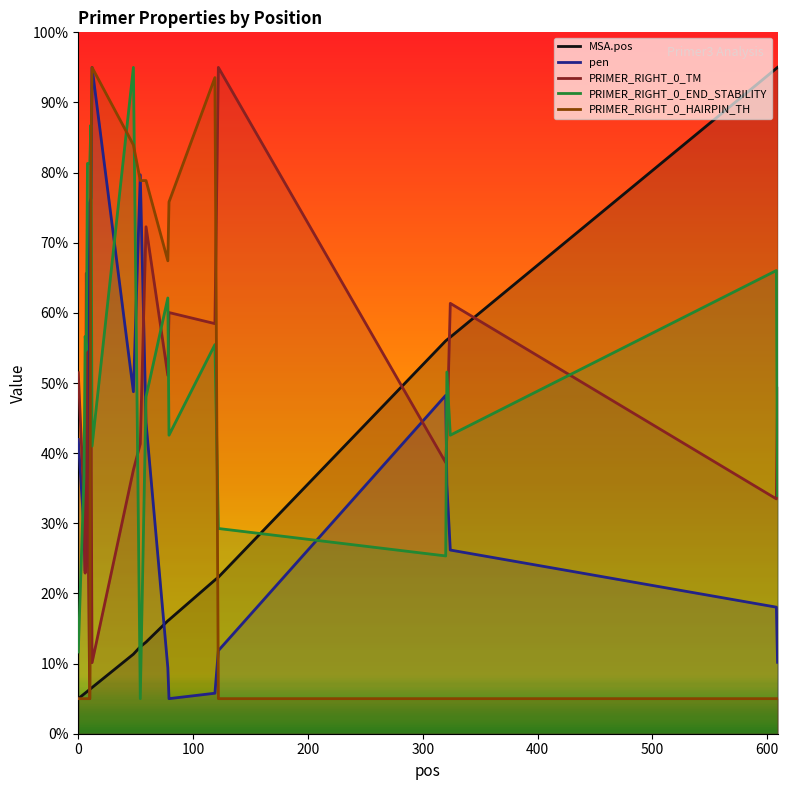

Which series ends up on top after the final intersection of pen and PRIMER_RIGHT_0_END_STABILITY?

PRIMER_RIGHT_0_END_STABILITY